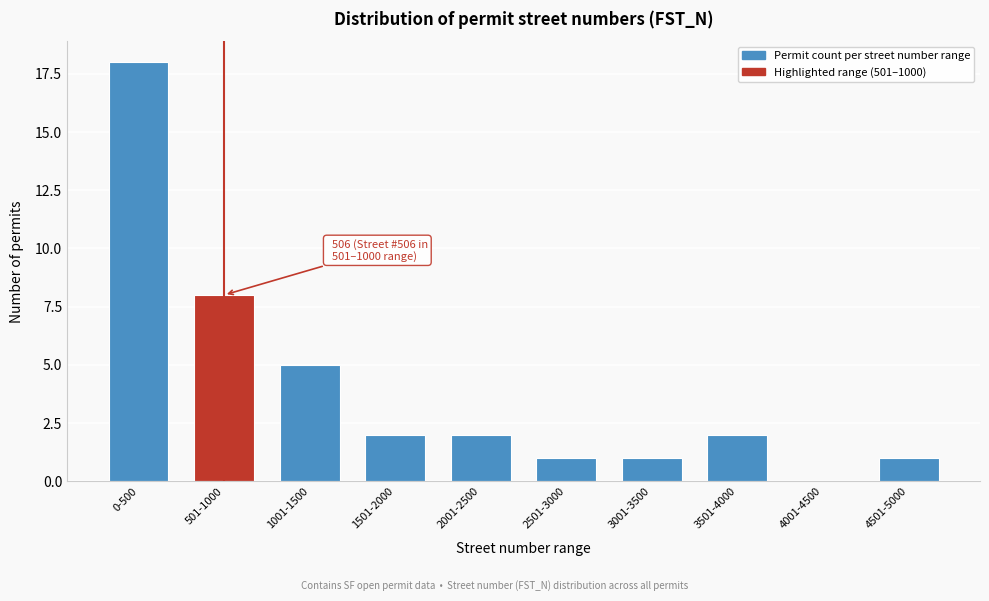

Reading left to right, what are all the values shown in this chart?

0-500=18	501-1000=8	1001-1500=5	1501-2000=2	2001-2500=2	2501-3000=1	3001-3500=1	3501-4000=2	4001-4500=0	4501-5000=1